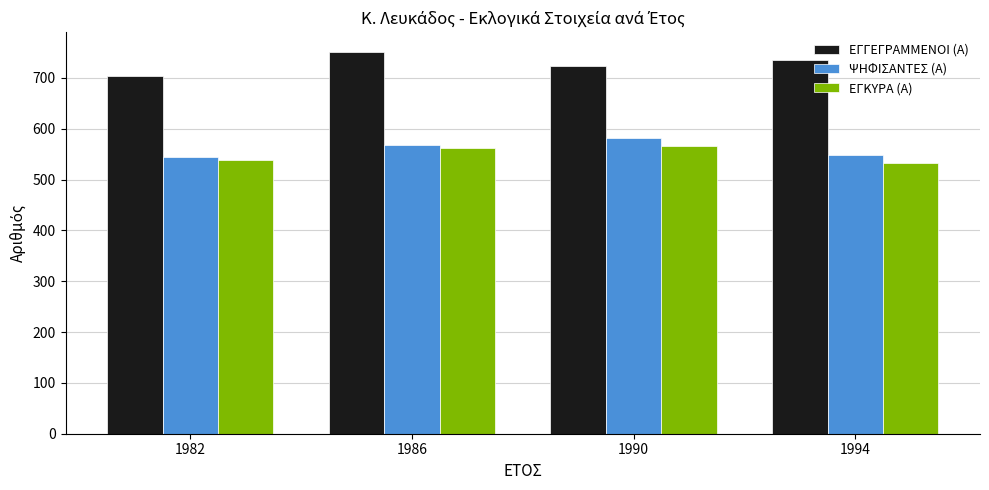

What is the difference between the highest and lowest values at 1982?

164